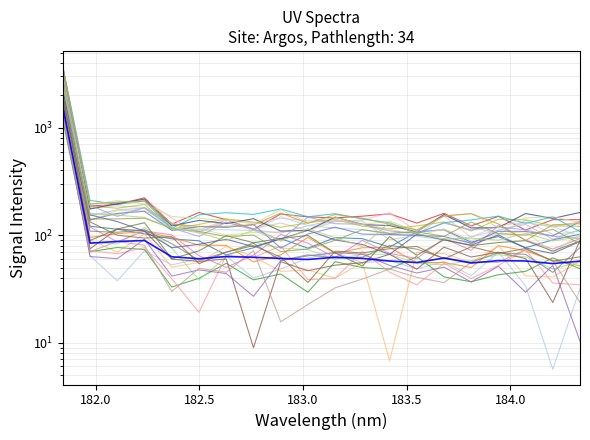

What position from the left is 183.5488263418?

14